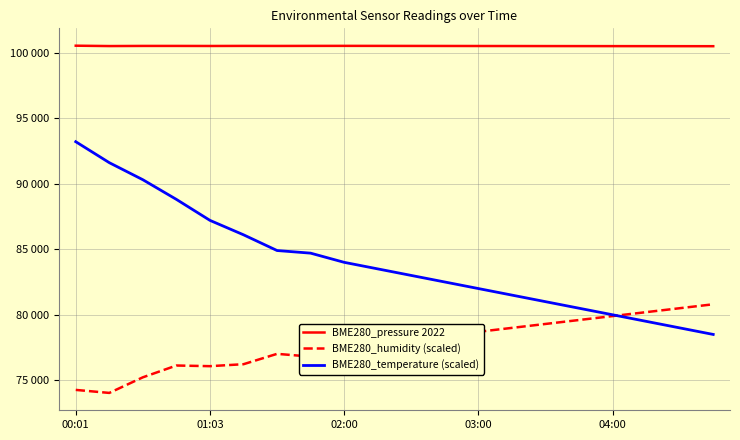

True or false: BME280_humidity (scaled) has more than 0 interior local peaks.

True